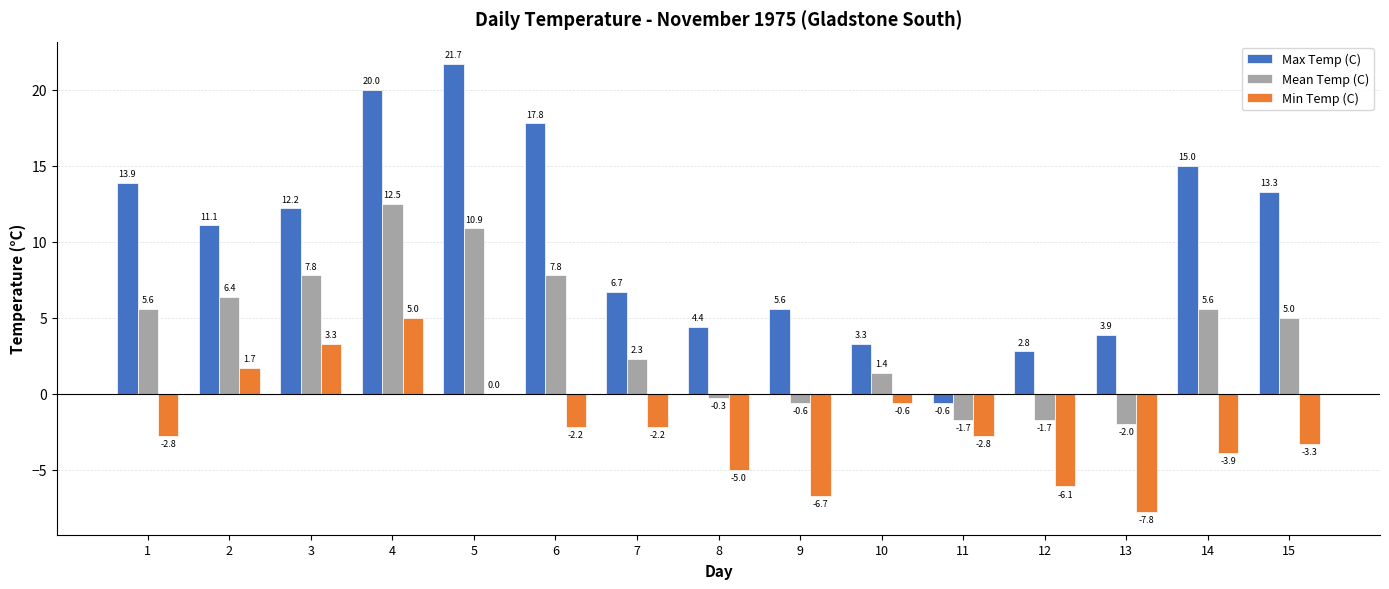

Which series has the largest total across all categories?

Max Temp (C)